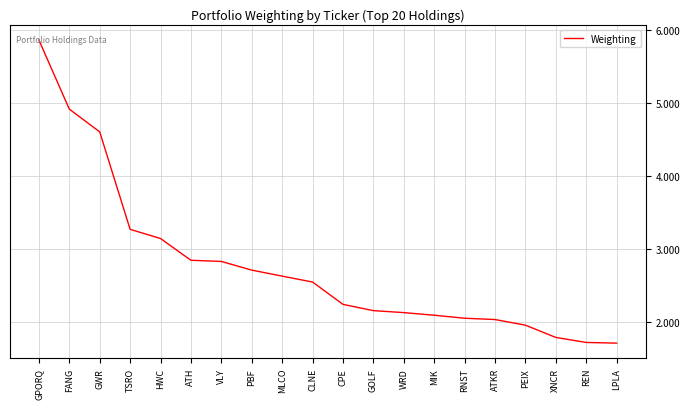

What position from the right is CLNE?

11